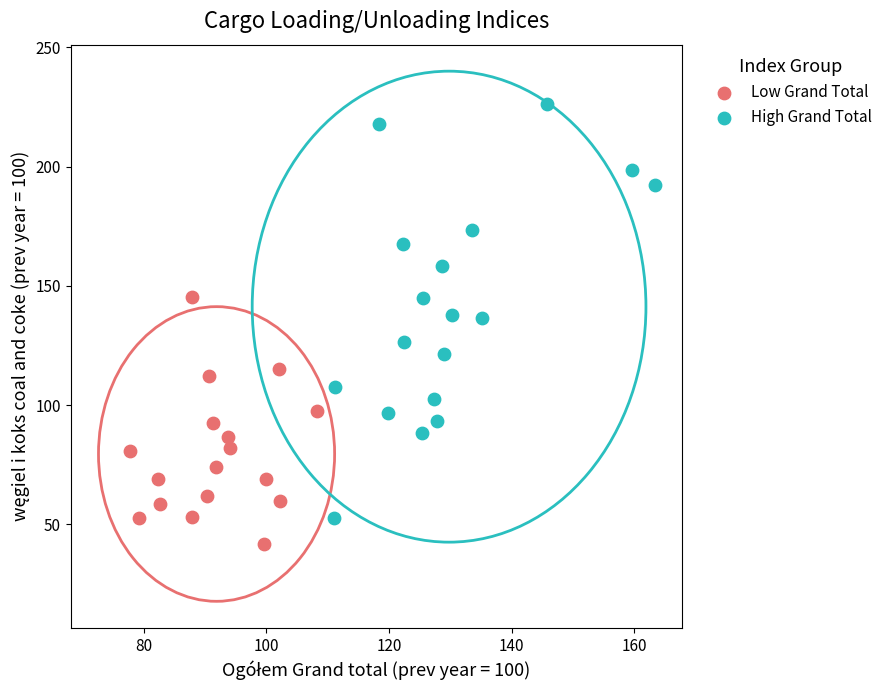

Which series has the widest spread of Y values?

High Grand Total